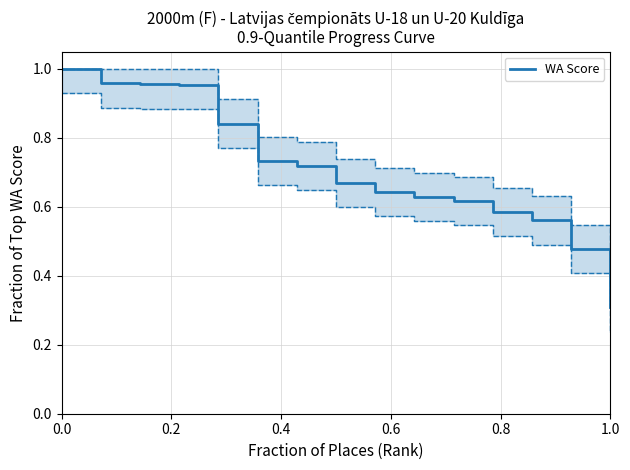

What is the lowest value of the WA Score series?

0.3